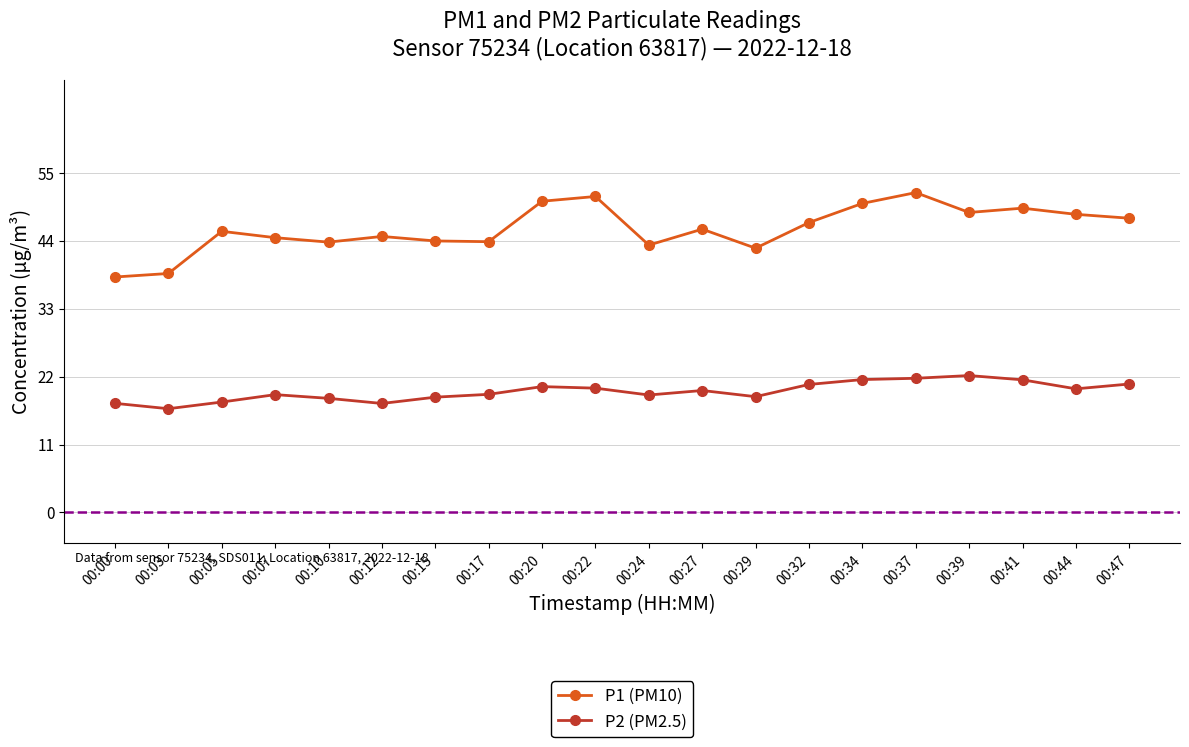

Rank the series by their average value, from lowest to highest.

P2 (PM2.5), P1 (PM10)